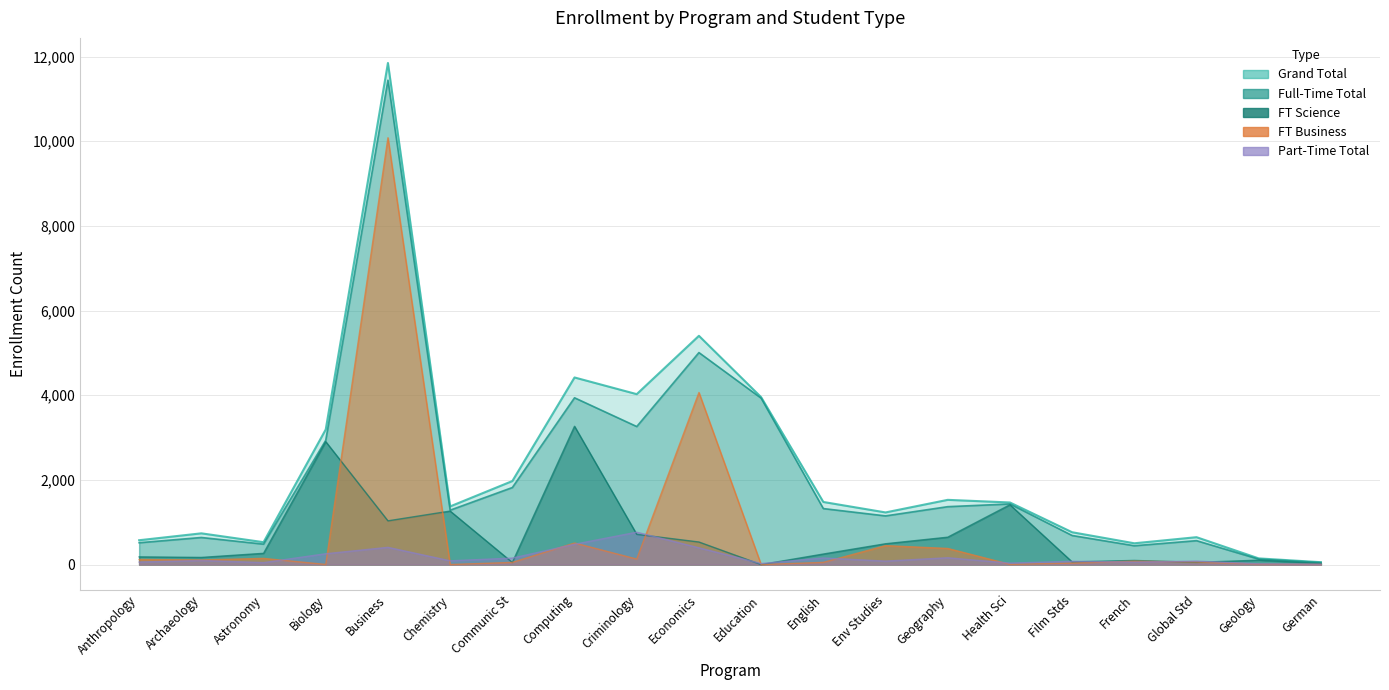

What is the difference between the highest and lowest values at Anthropology?

516